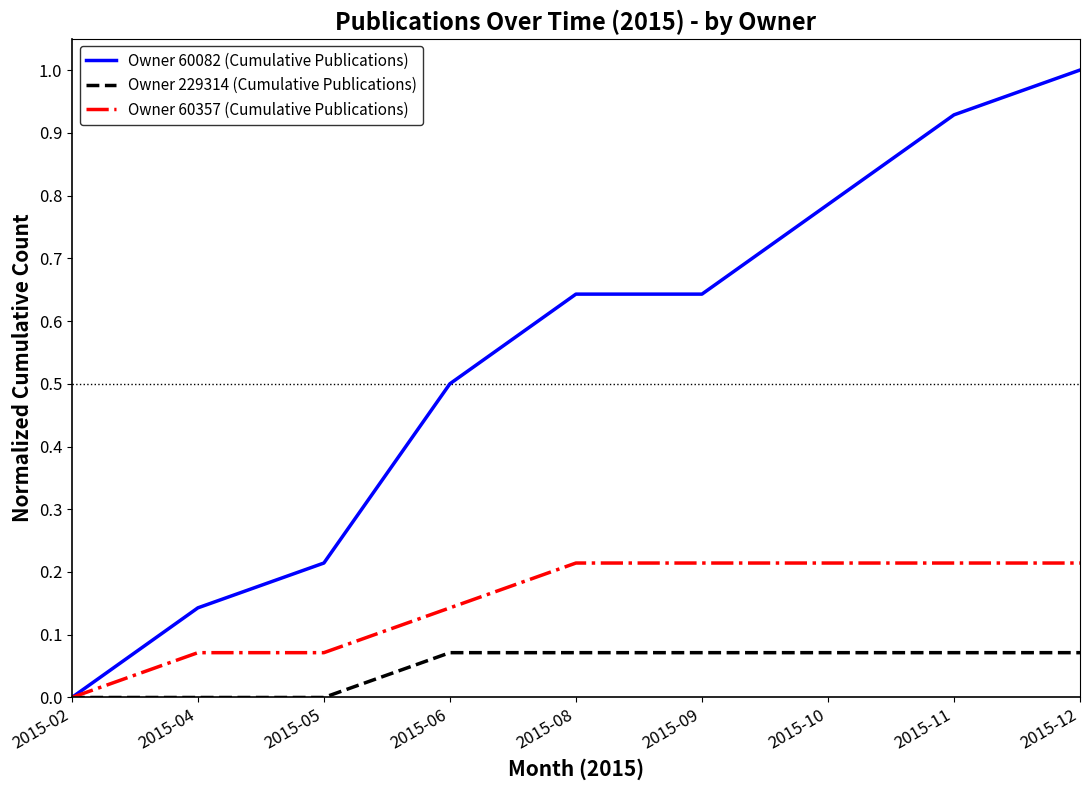

Which series has the largest range (max minus min)?

Owner 60082 (Cumulative Publications)